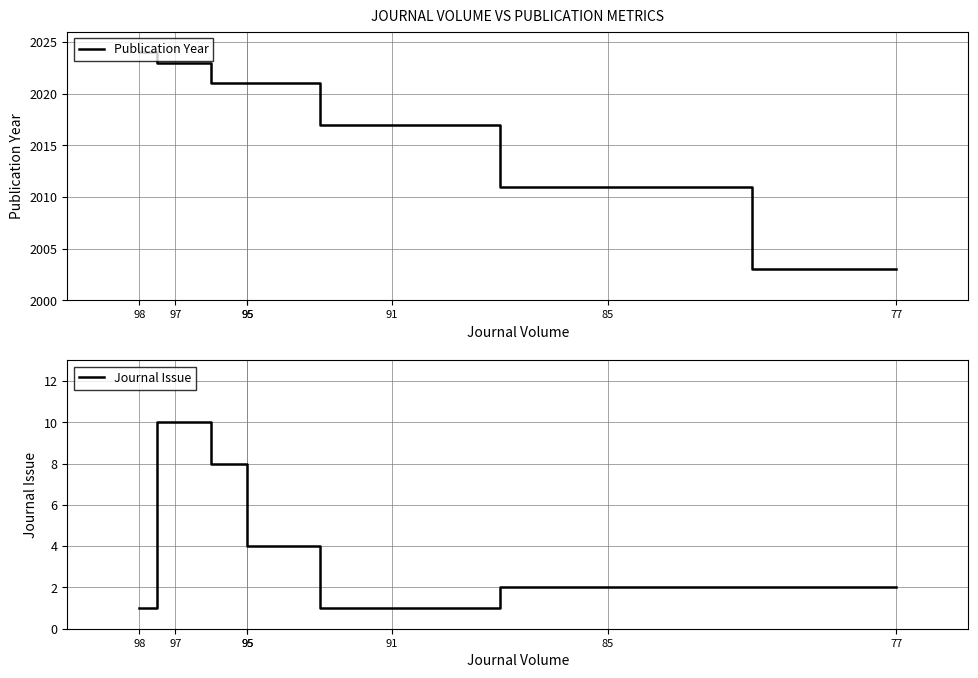

At which label does Journal Issue first exceed 2?

97